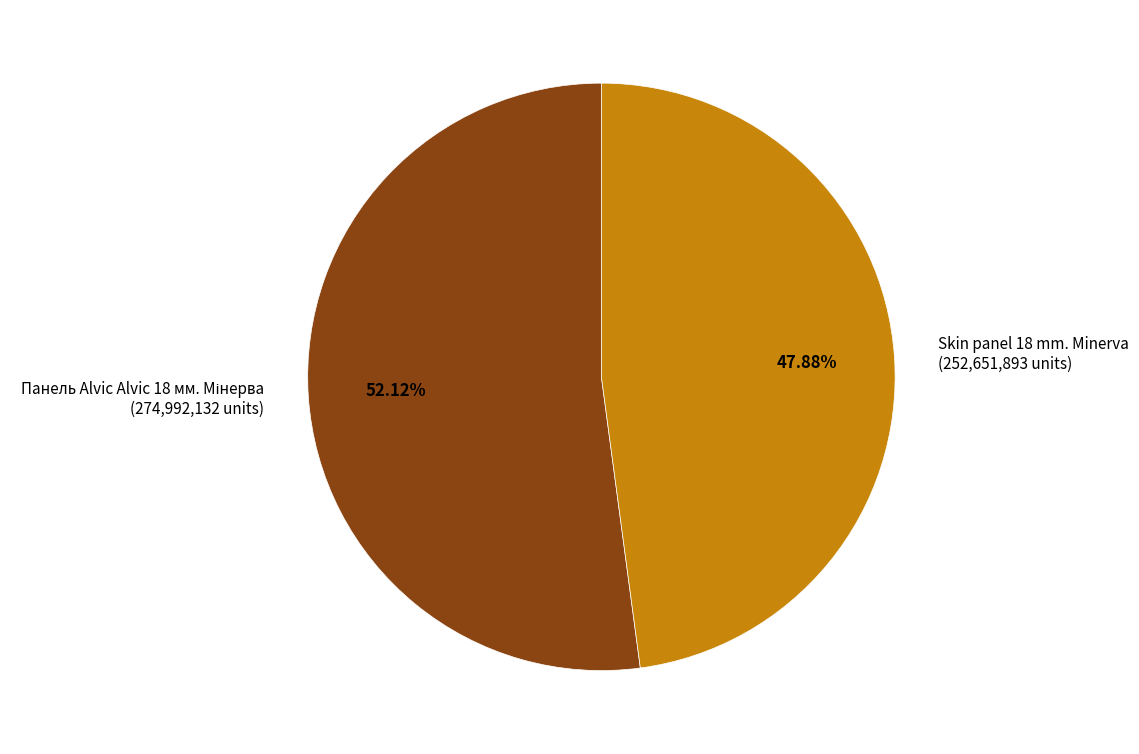

Count the number of slices in the pie.

2